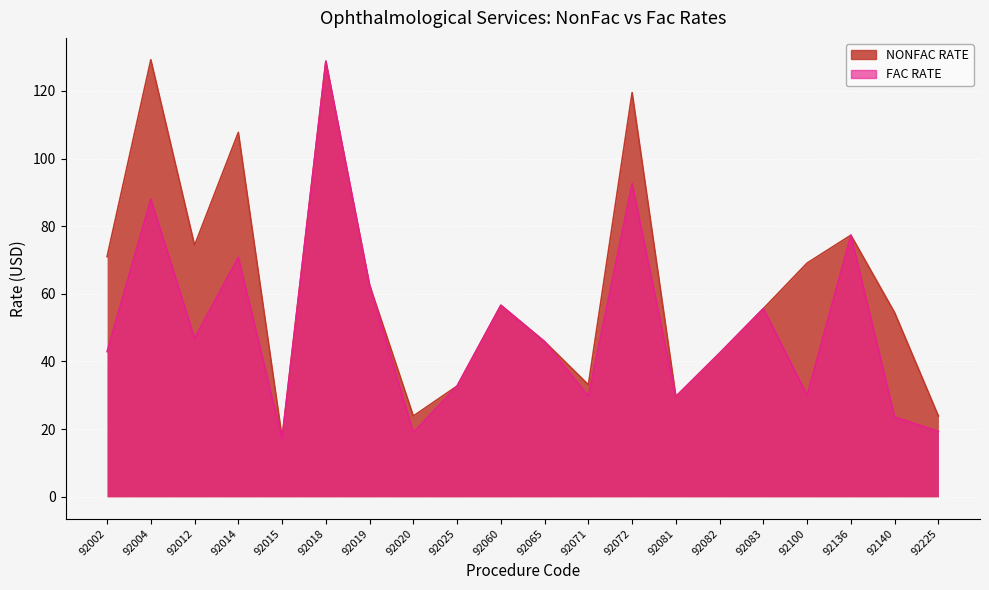

How many lines are shown in the chart?

2